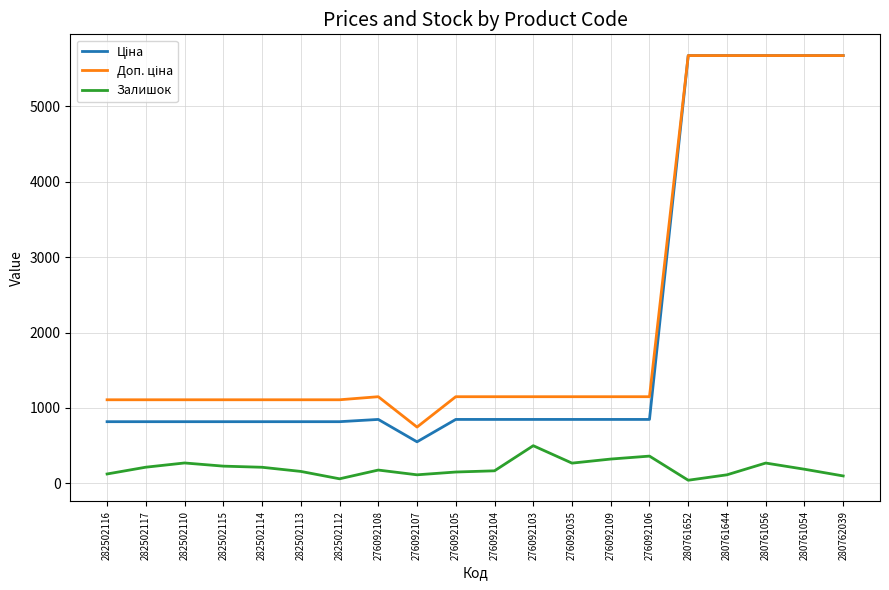

What is the spread (max minus min) of values at 282502113?

950.2